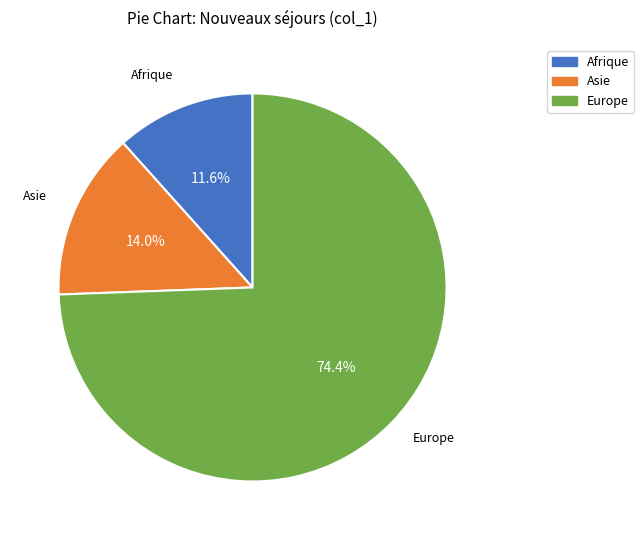

How many segments does this pie chart have?

3